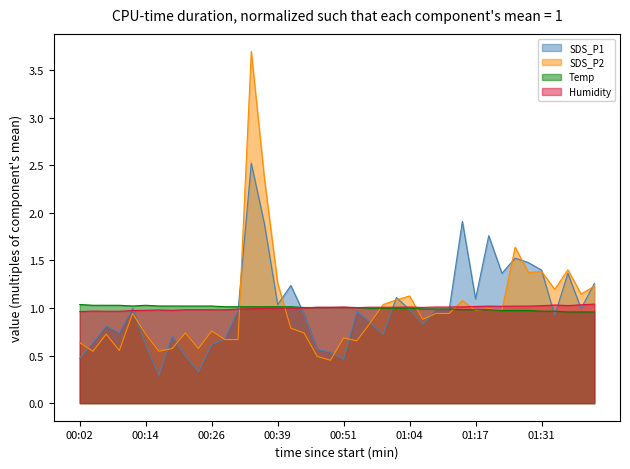

How many lines are shown in the chart?

4